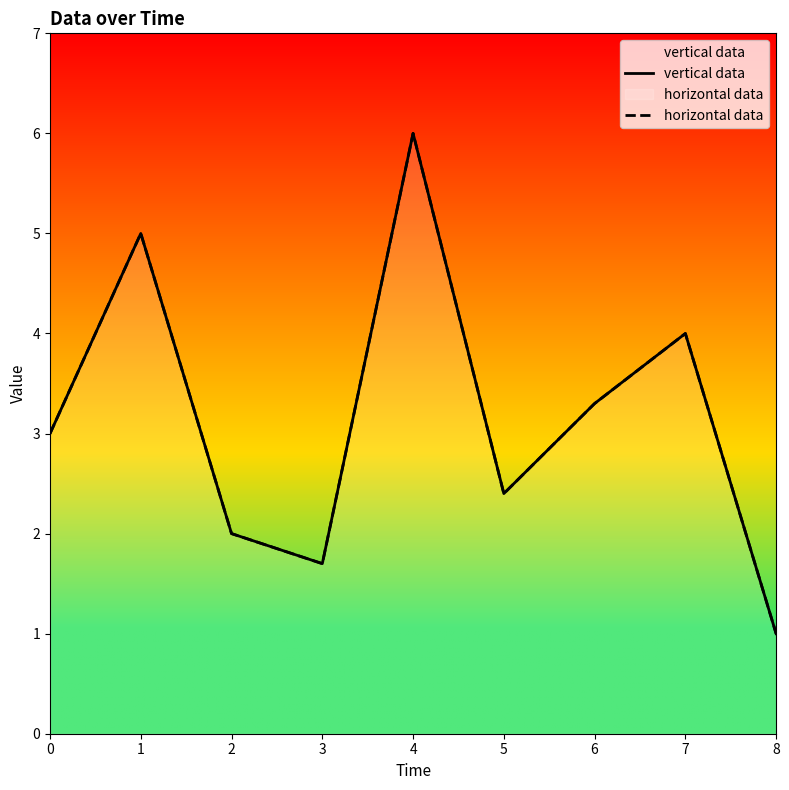

Where is the first local maximum for horizontal data?

1